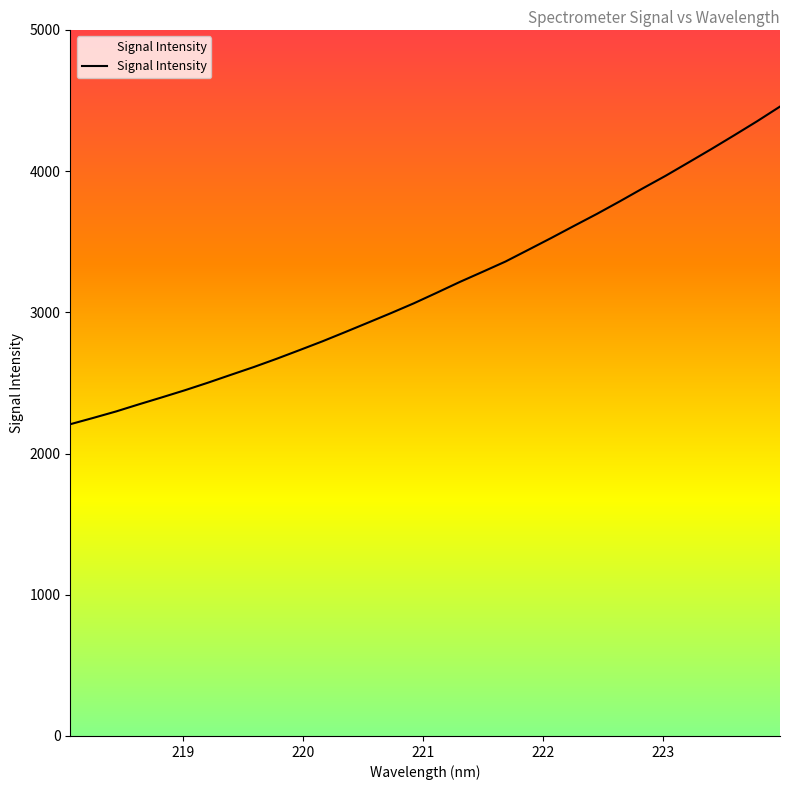

How many series are shown in this chart?

1